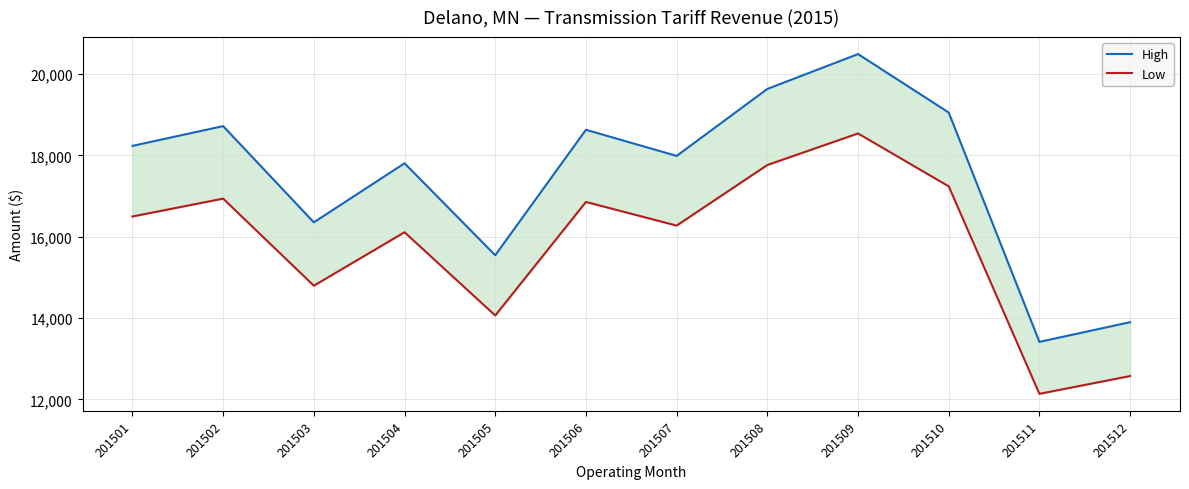

Which series has the widest spread of values?

High